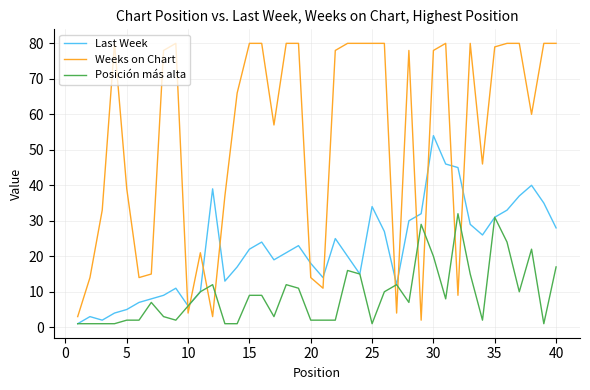

List the series in order of their peak value, highest first.

Weeks on Chart, Last Week, Posición más alta